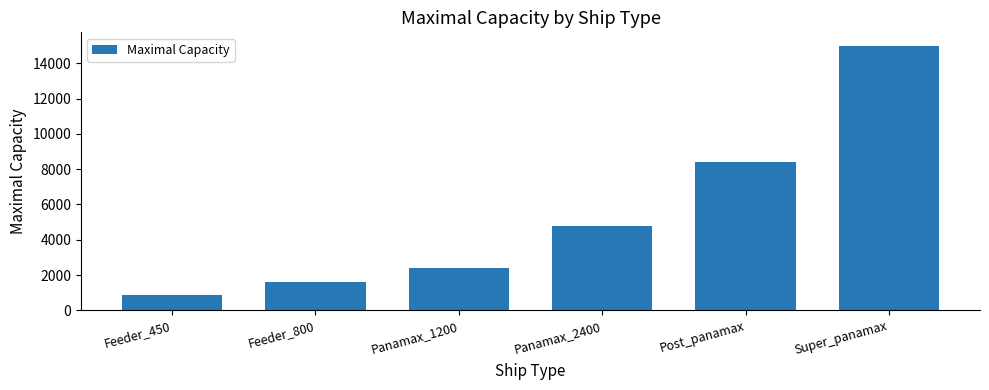

What is the difference between the maximum and minimum values?

14100